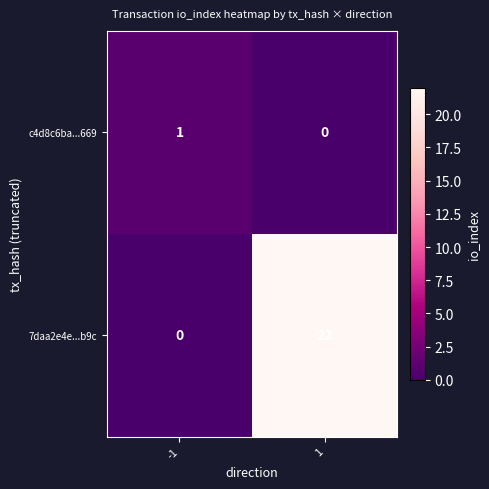

What is the sum of all 7daa2e4e...b9c values?

22